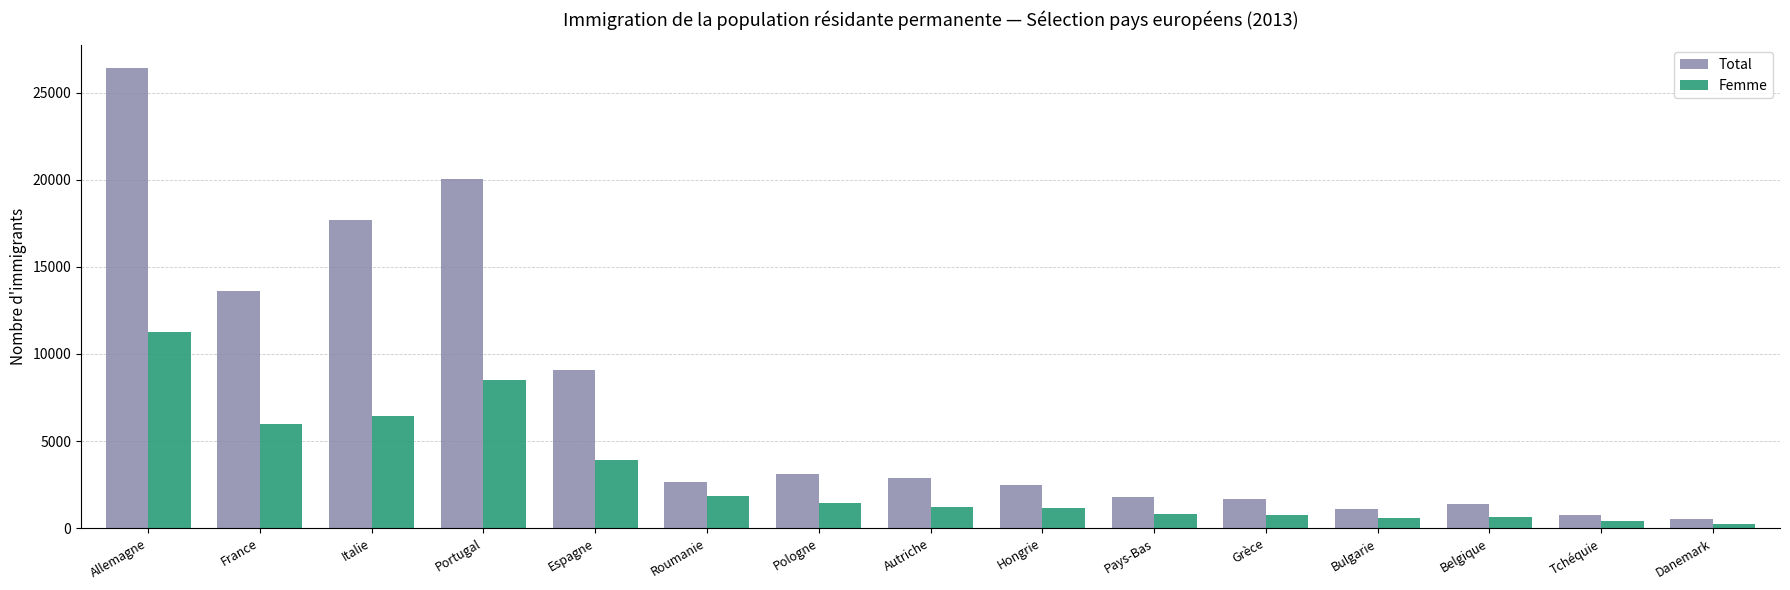

What is the label of the 8th bar from the left?

Autriche